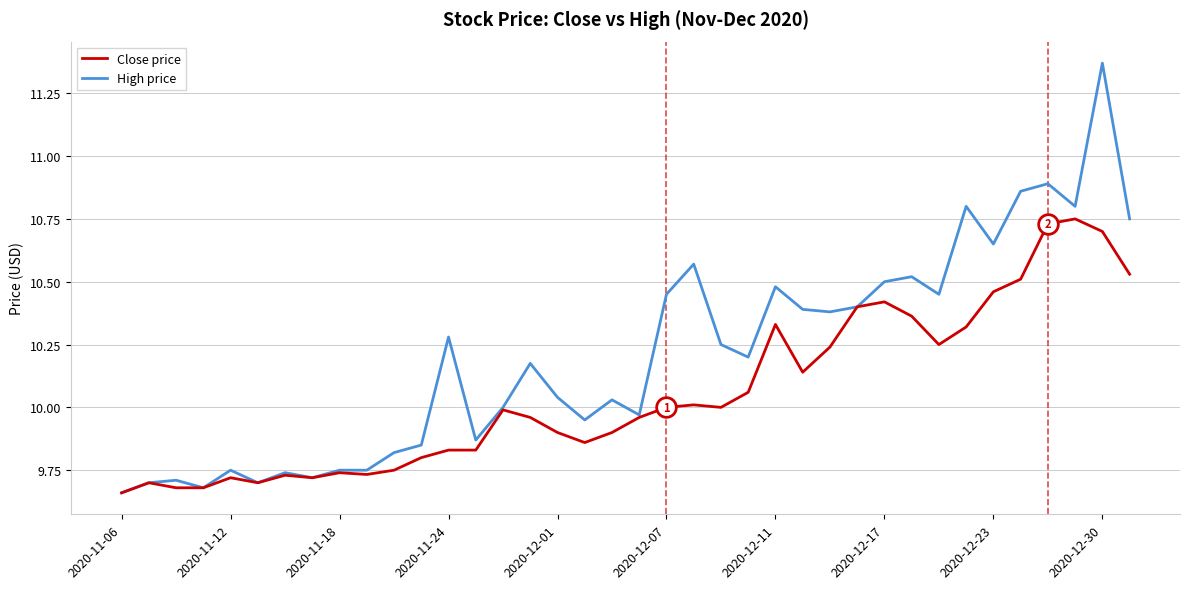

Which series has the largest total across all categories?

High price